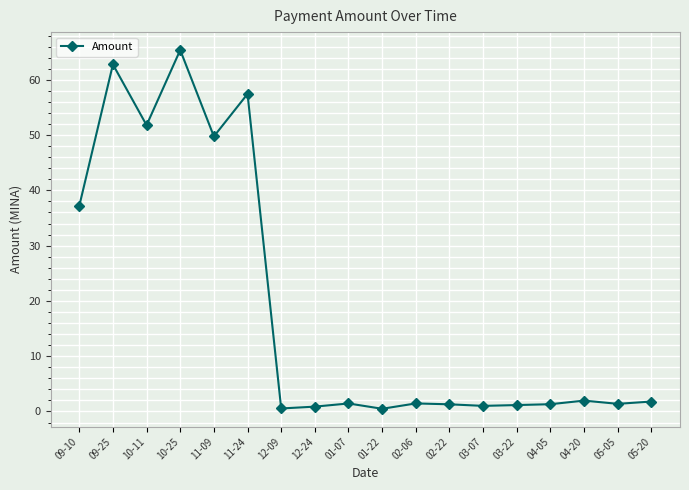

Between 04-20 and 12-24, which is larger?

04-20